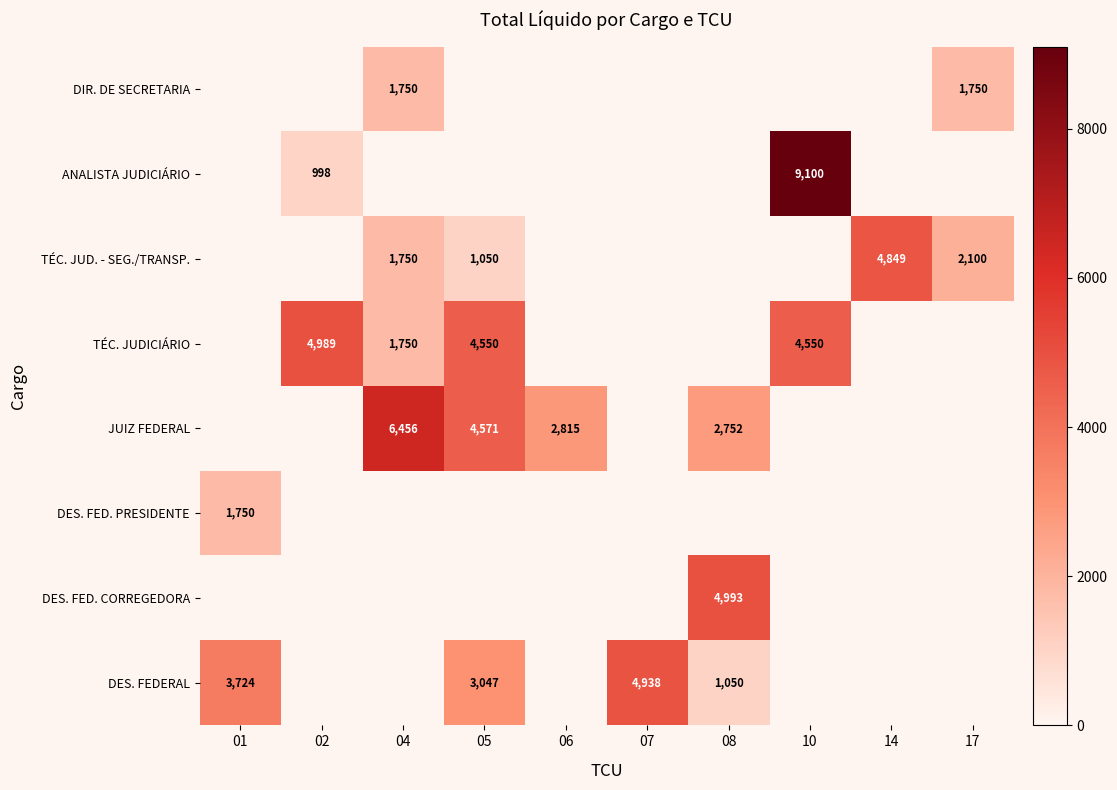

The value of TÉC. JUD. - SEG./TRANSP. at 04 is 891. True or false?

False